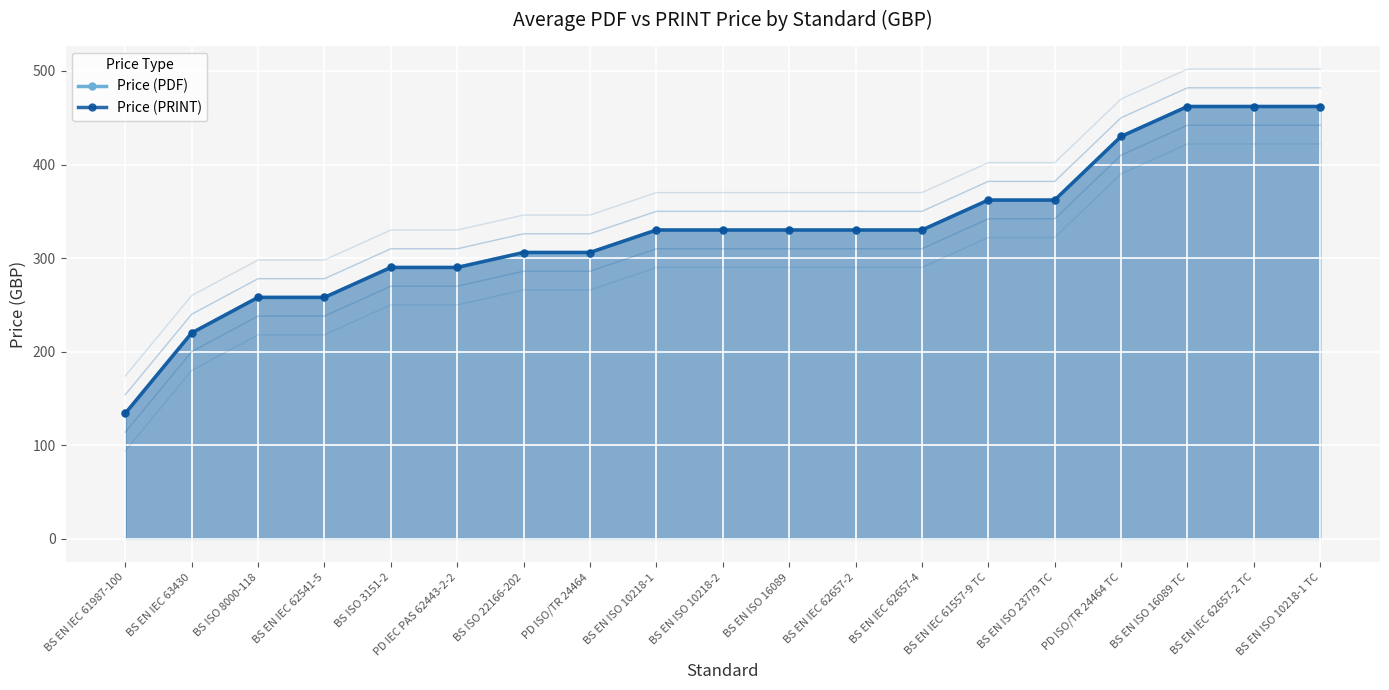

What is the smallest value displayed?

134